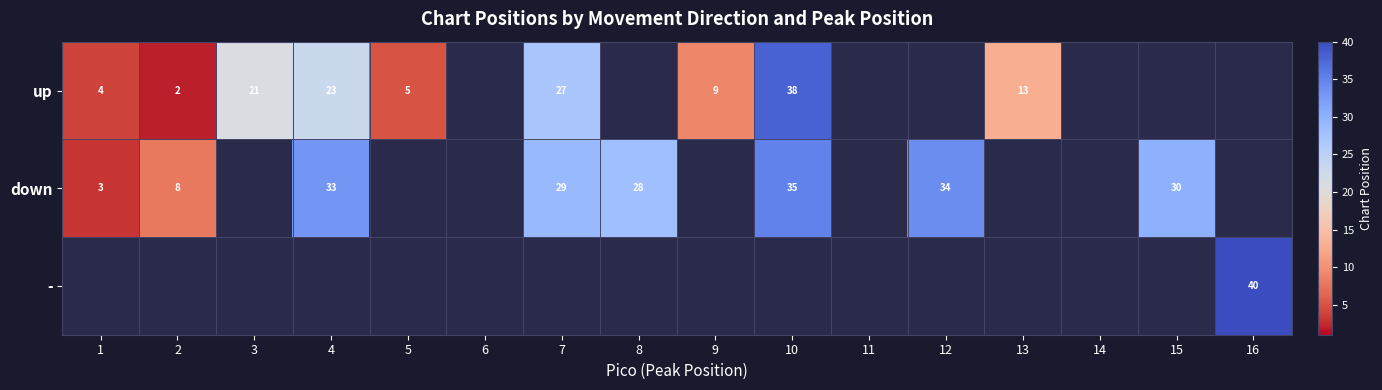

The - series shows 58 at 16. True or false?

False